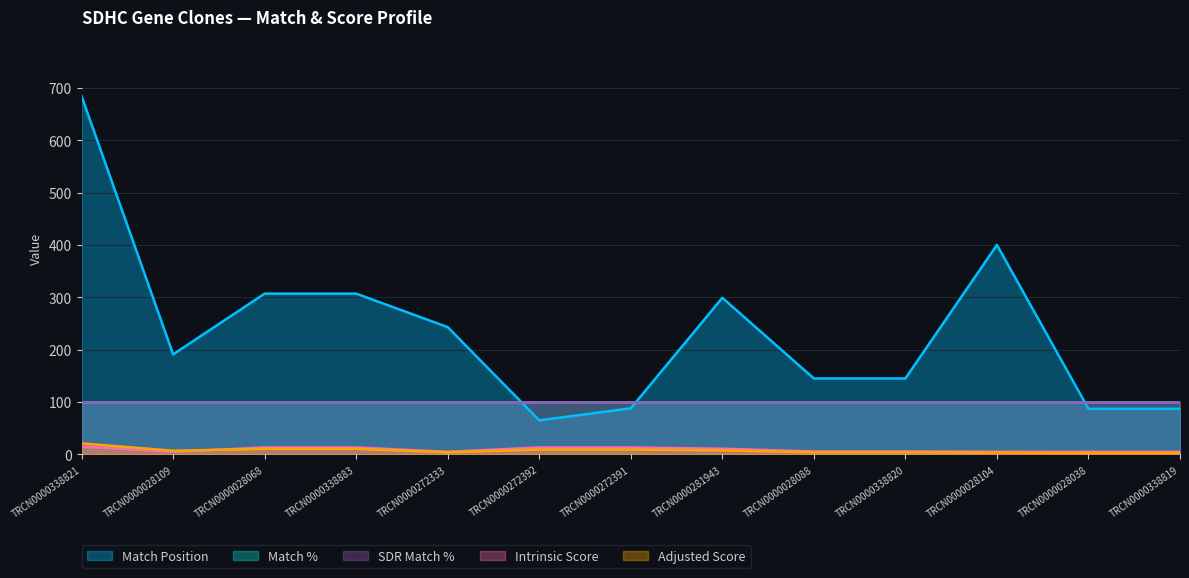

Does the chart display data point markers on the line(s)?

No